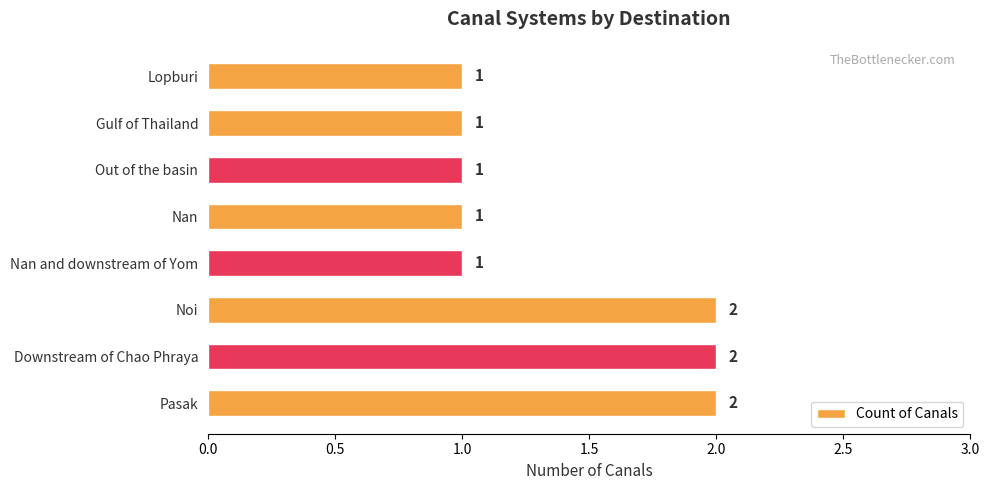

The value at Pasak is 3. True or false?

False